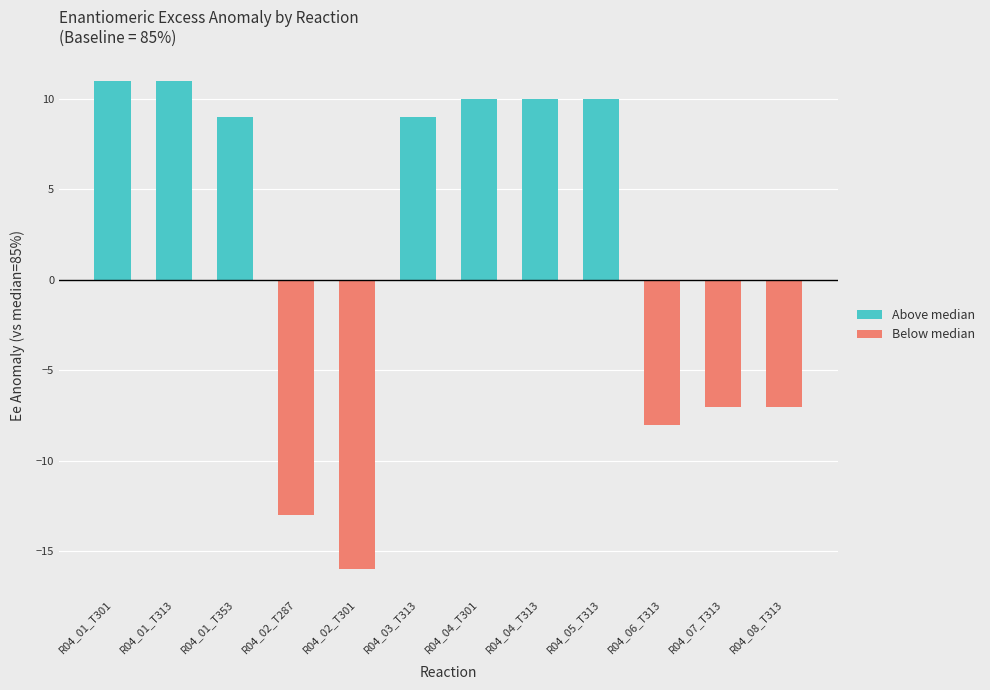

Which has a higher value, R04_01_T301 or R04_05_T313?

R04_01_T301